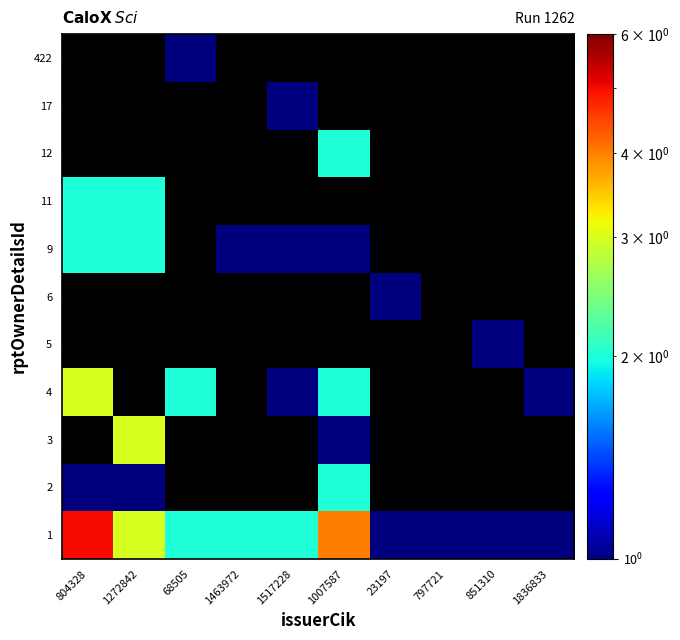

Is the value of 9 at 1836833 greater than the value of 4 at 851310?

No